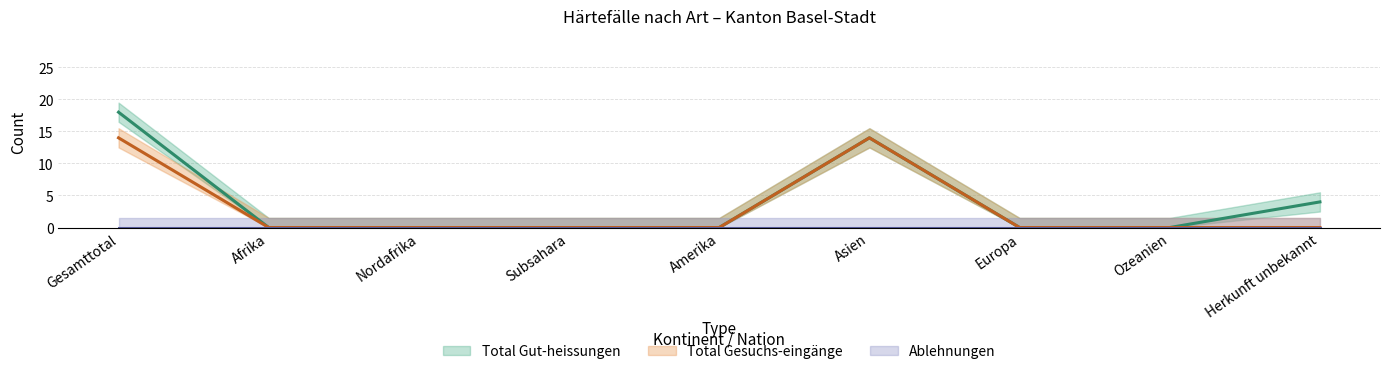

The Total Gesuchs-eingänge series shows 0 at Subsahara. True or false?

True